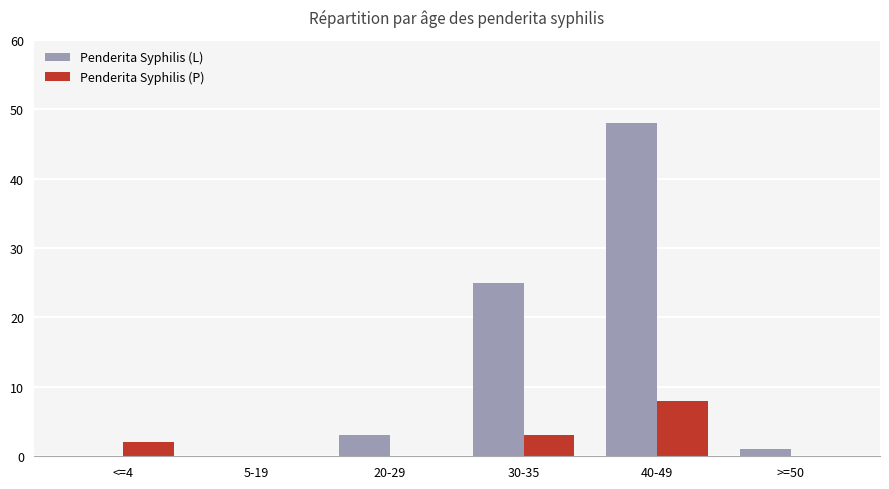

Which series has the largest total across all categories?

Penderita Syphilis (L)